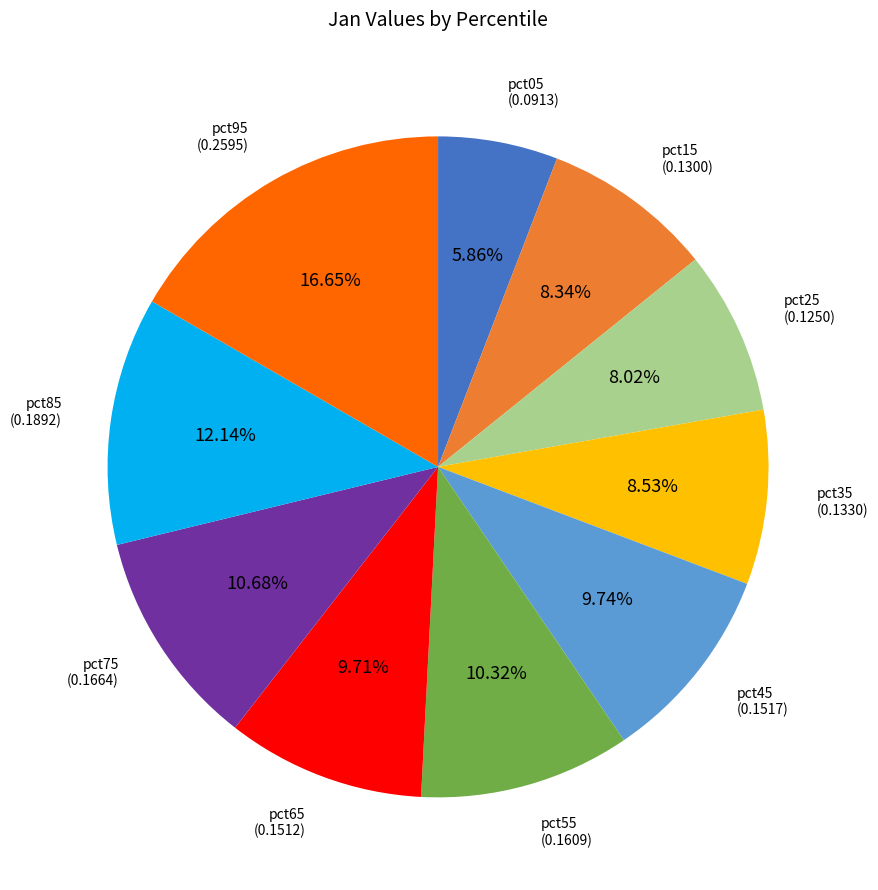

How many slices are in this pie chart?

10